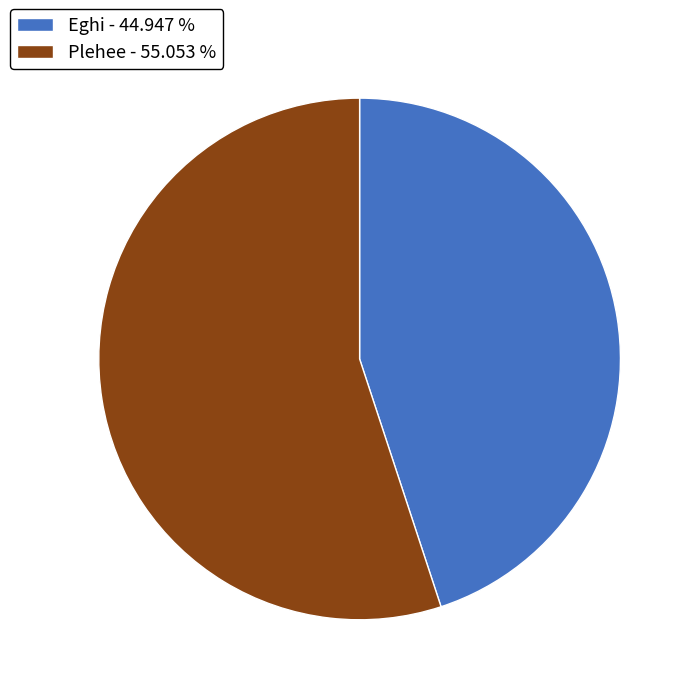

Is there any slice that represents more than half of the pie?

Yes